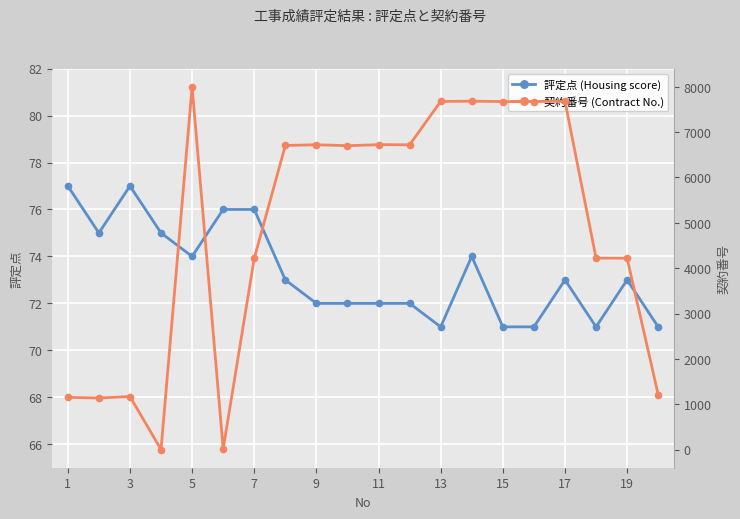

At which label does 評定点 (Housing score) first exceed 73?

1